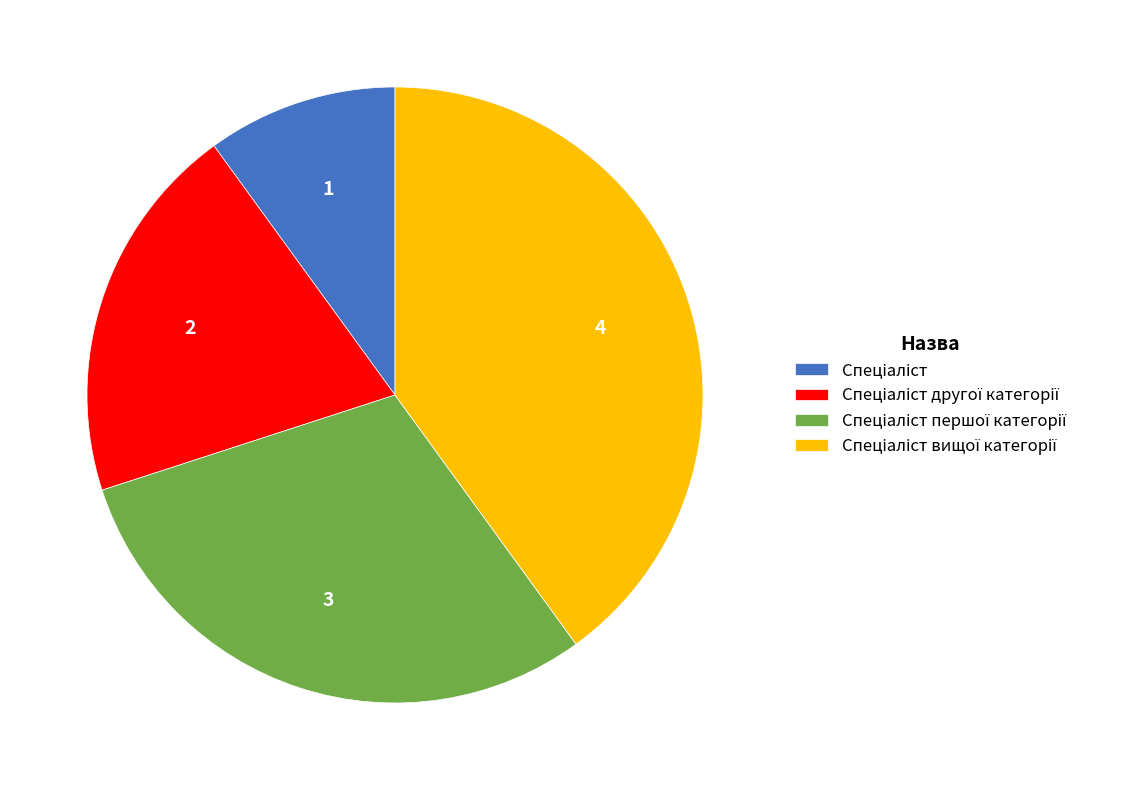

Is there any slice that represents more than half of the pie?

No